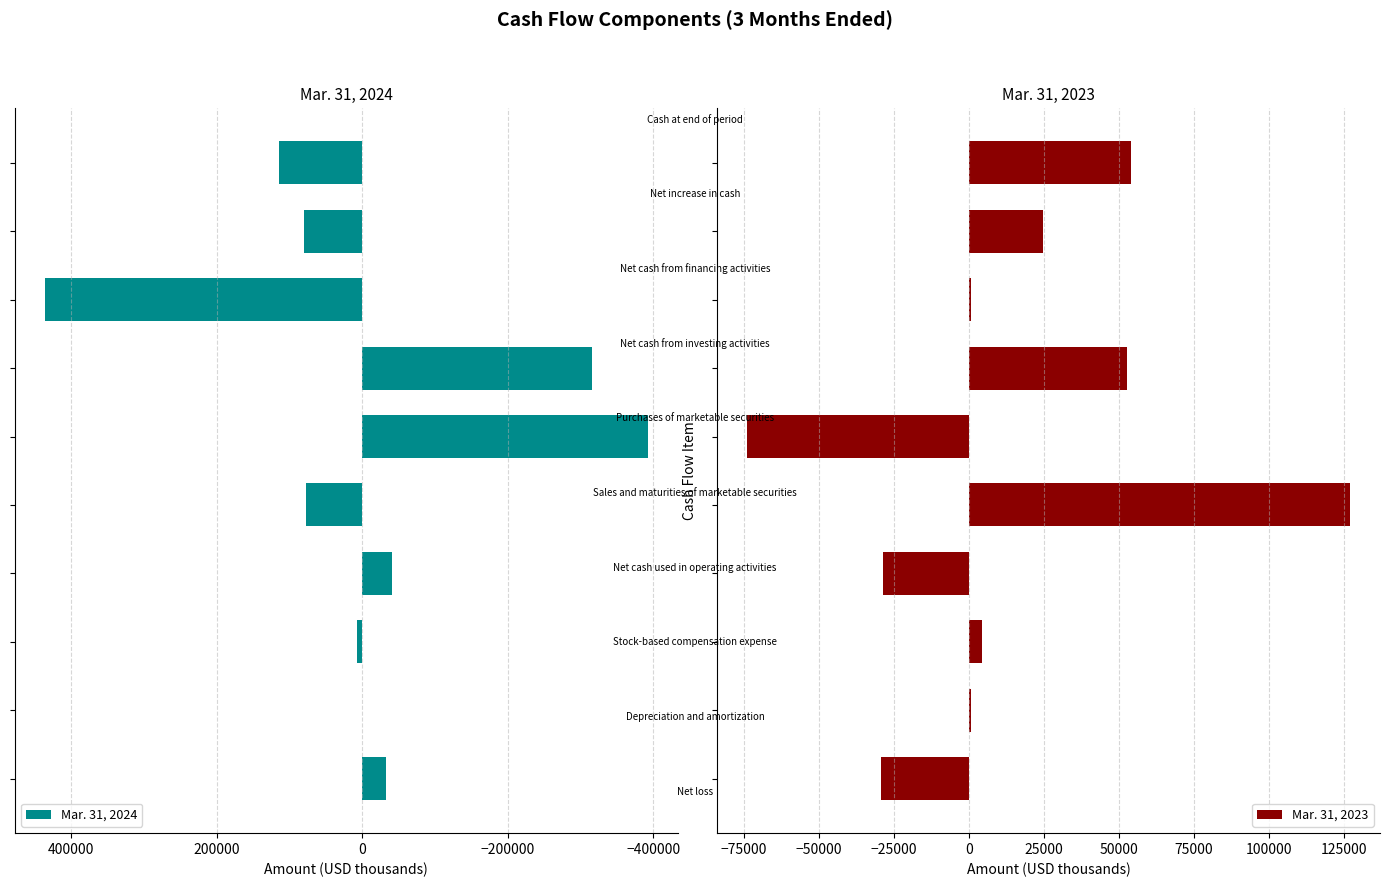

Does the chart contain any negative values?

Yes